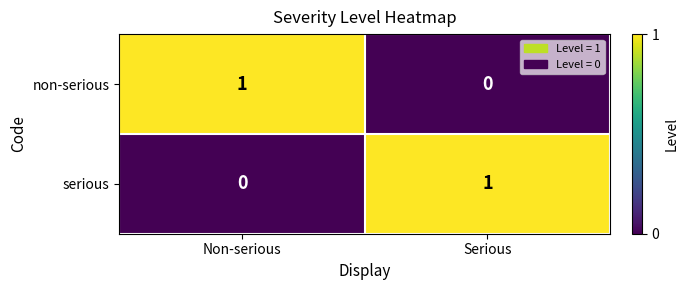

Rank the series at Serious from highest to lowest value.

serious, non-serious